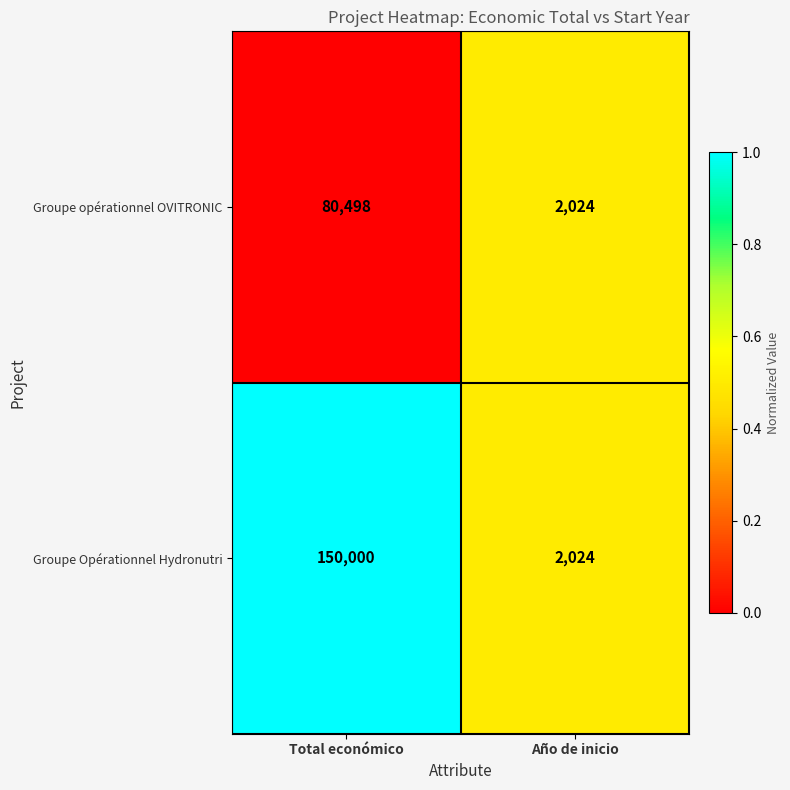

Which series has the largest range (max minus min)?

Groupe Opérationnel Hydronutri